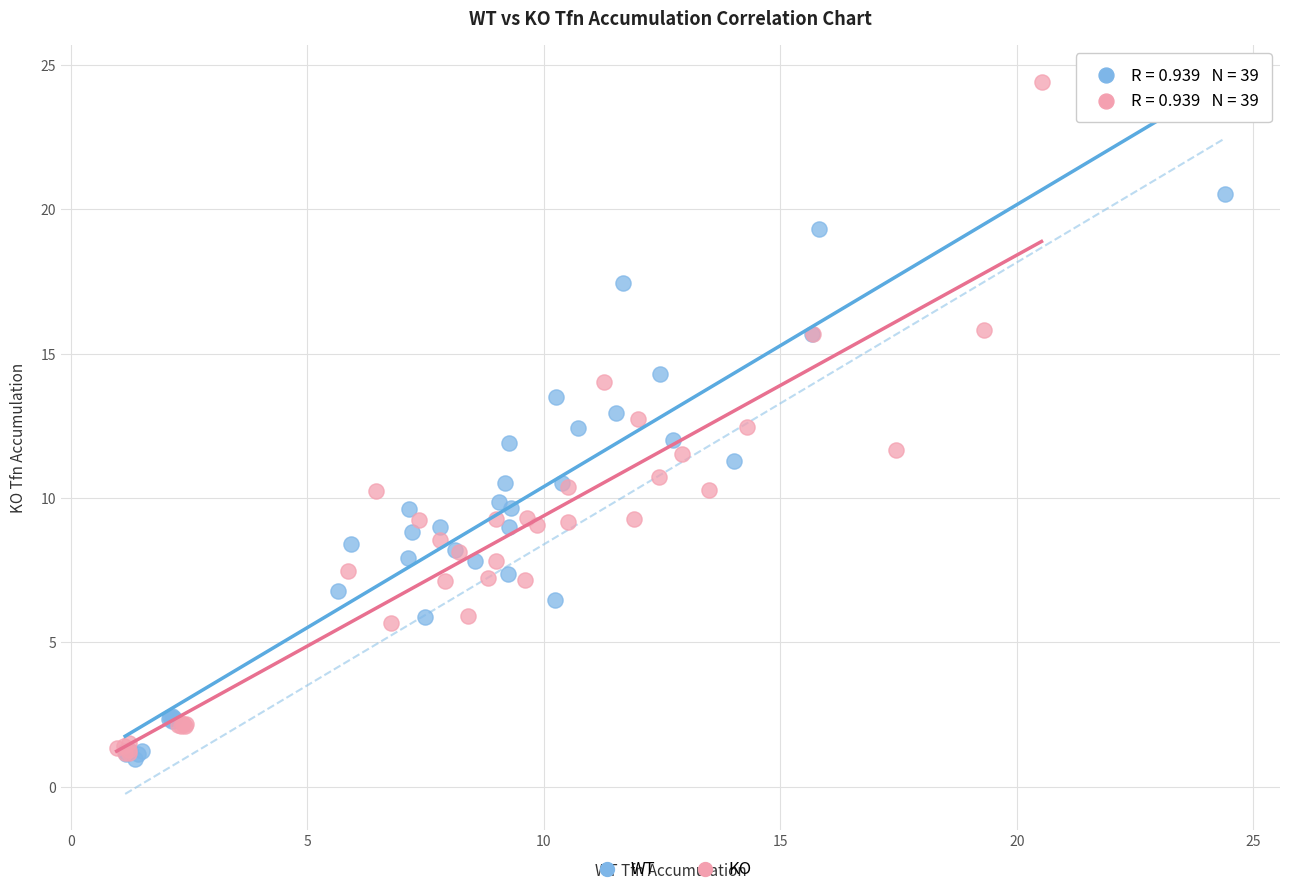

Which series has the largest Y range (max minus min)?

KO